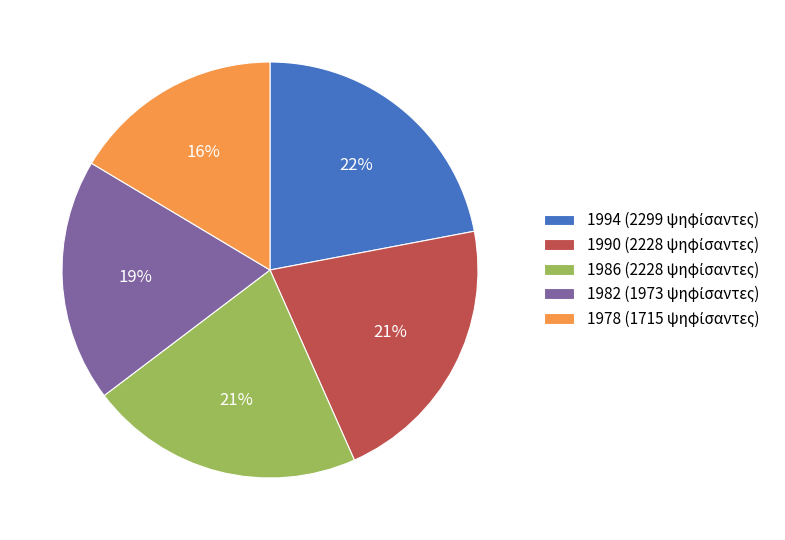

Is there any slice that represents more than half of the pie?

No